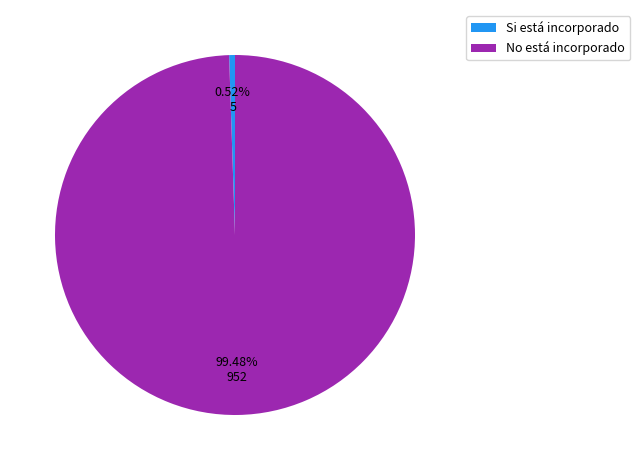

Which category has the smallest portion of the pie?

Si está incorporado